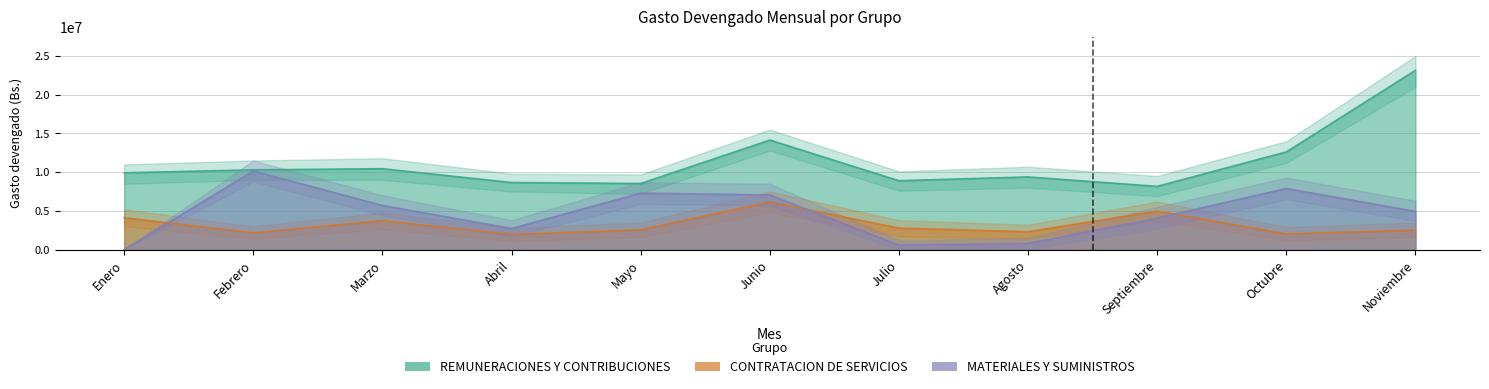

List the series in order of their peak value, lowest first.

CONTRATACION DE SERVICIOS, MATERIALES Y SUMINISTROS, REMUNERACIONES Y CONTRIBUCIONES